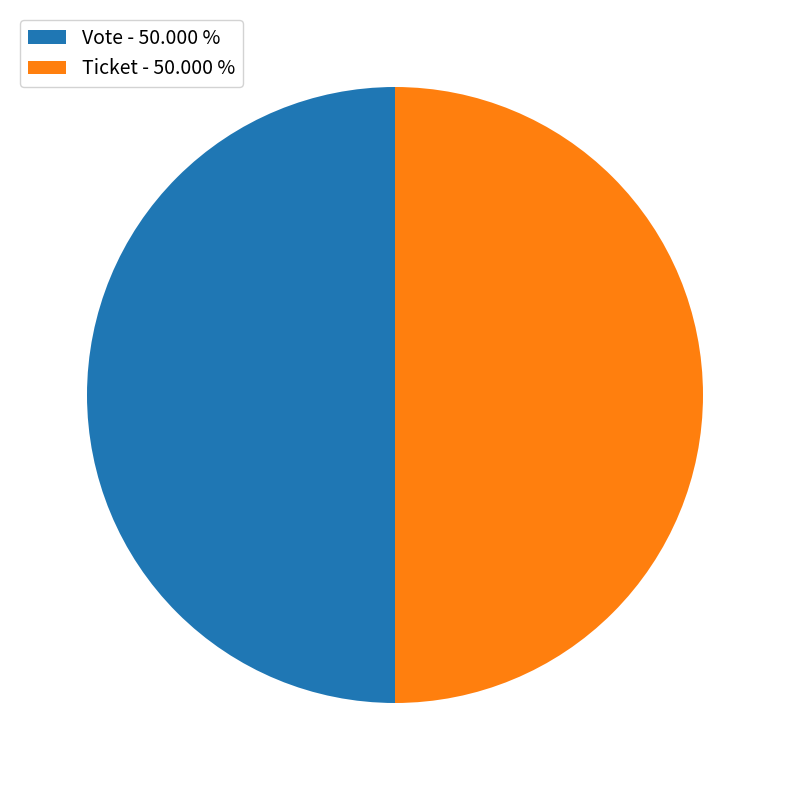

Count the number of slices in the pie.

2